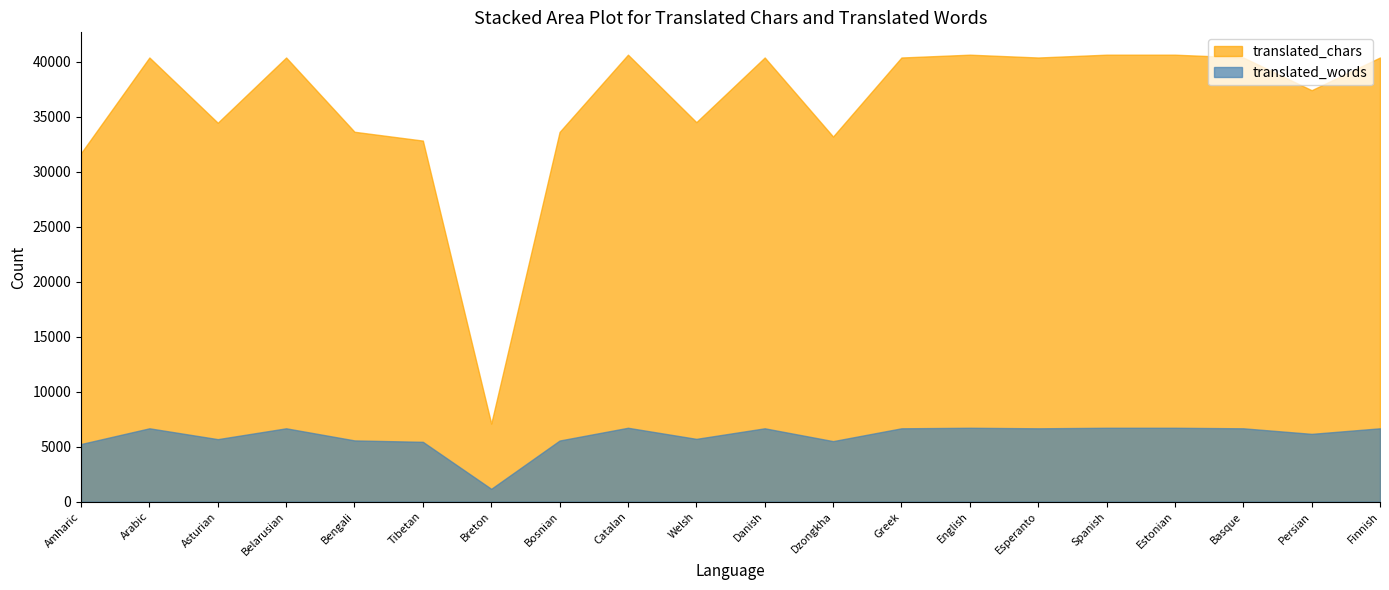

Which series has the widest spread of values?

translated_chars